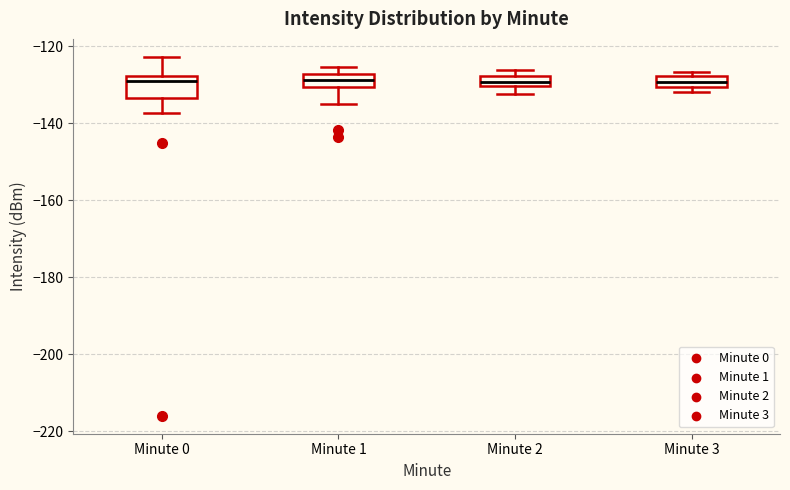

Where is the lower edge of the box for Minute 0 on the y-axis? The values are not printed on the chart, so give them approximately, as read against the axis.

-134